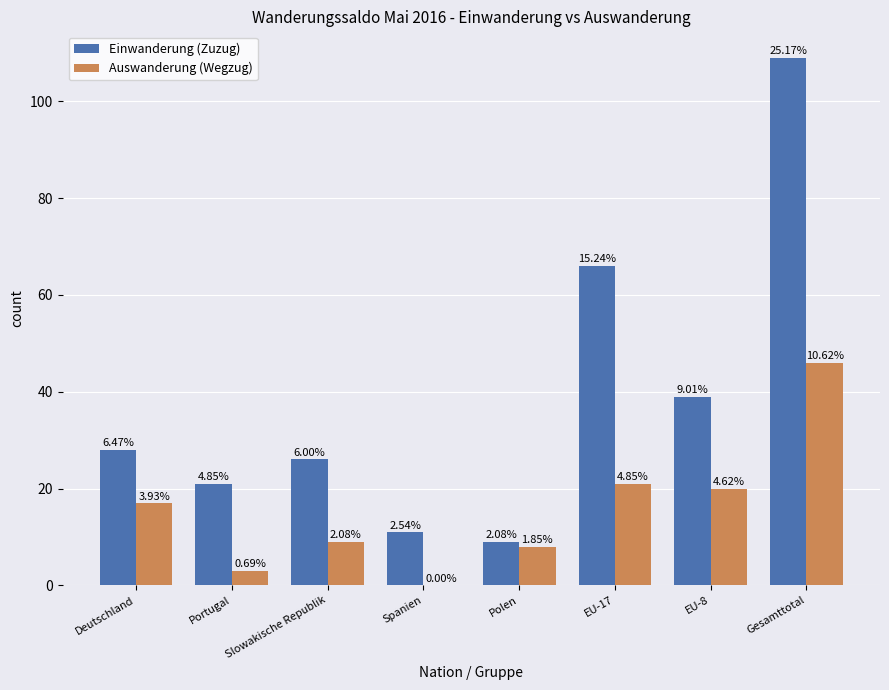

What is the maximum value for Auswanderung (Wegzug)?

46